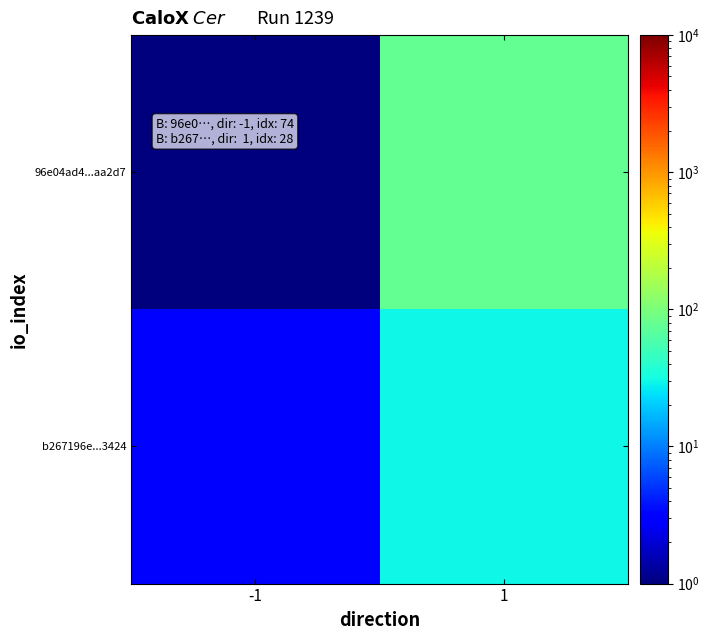

Reading left to right, what are all the values shown in this chart?

96e04ad4...aa2d7: -1=1	1=76
b267196e...3424: -1=3	1=30